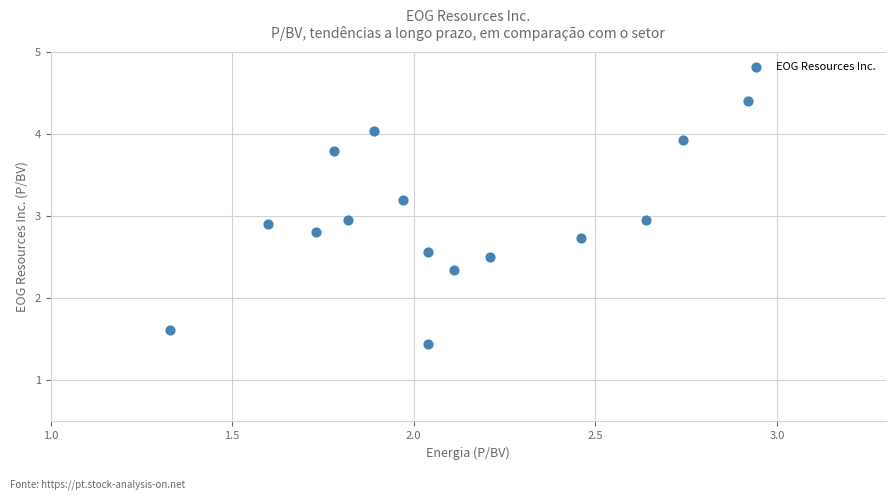

What is the range of X values (max minus min)?

1.6